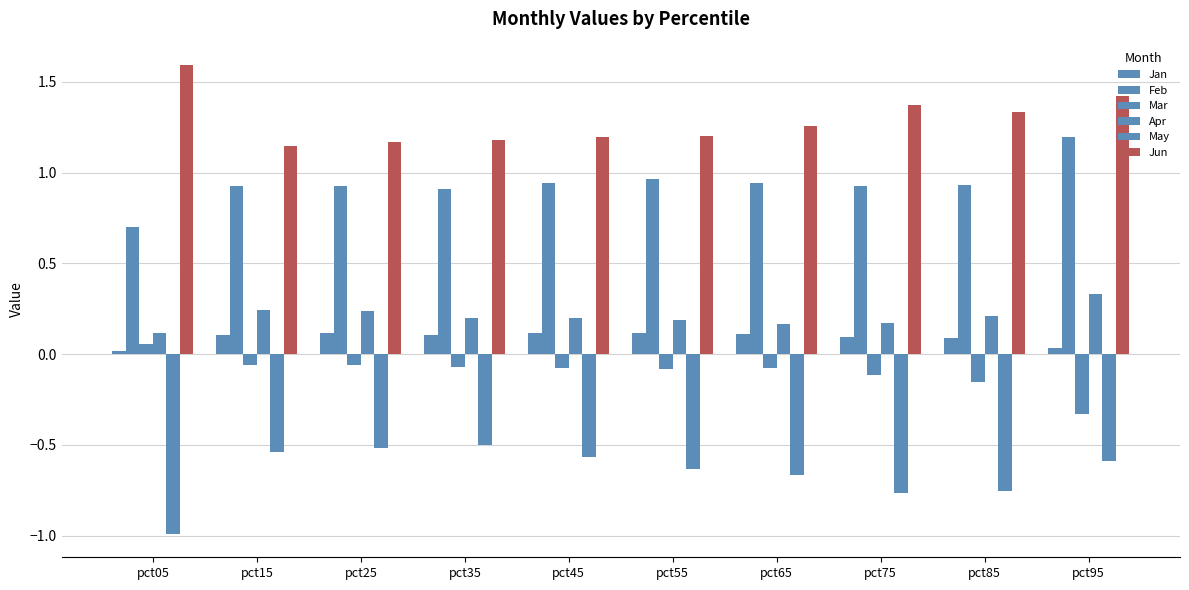

Count the number of data series in this chart.

6